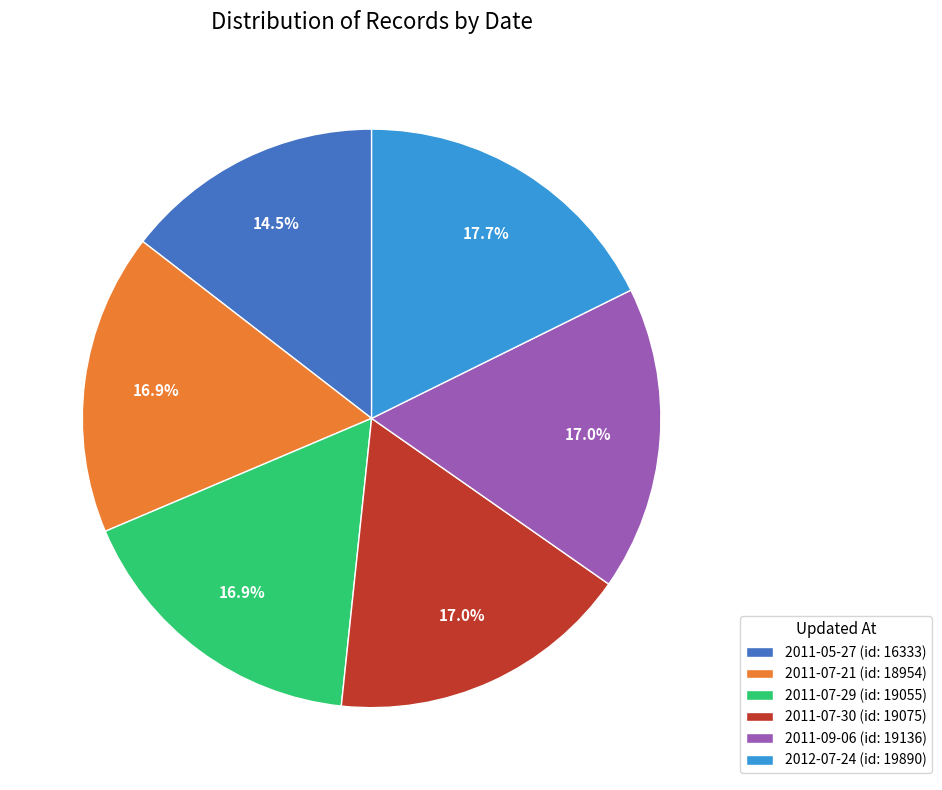

Does any single category account for the majority?

No